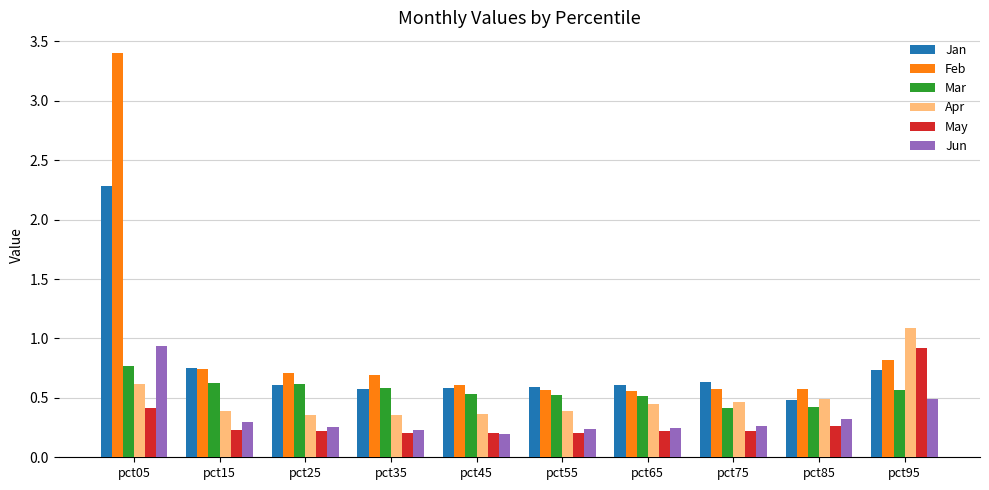

What is the greatest value displayed?

3.4